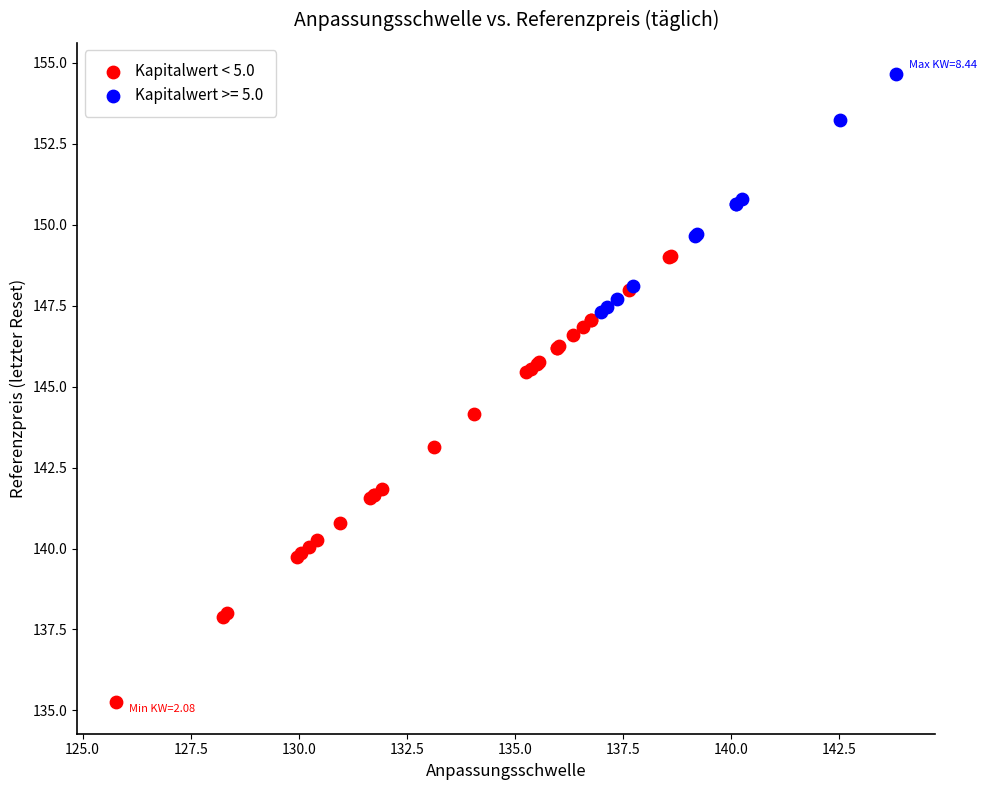

Which series contains the lowest Y value?

Kapitalwert < 5.0